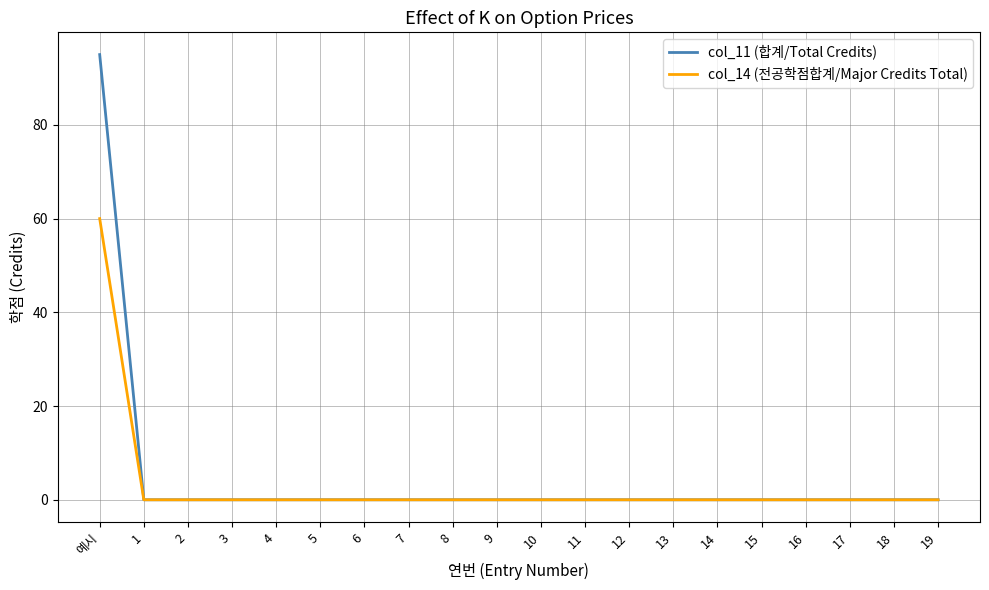

What position from the right is 16?

4